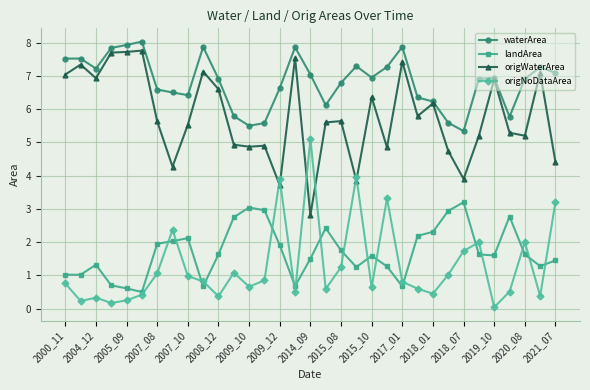

What is the value of the waterArea point at the 19th from the left?

6.8